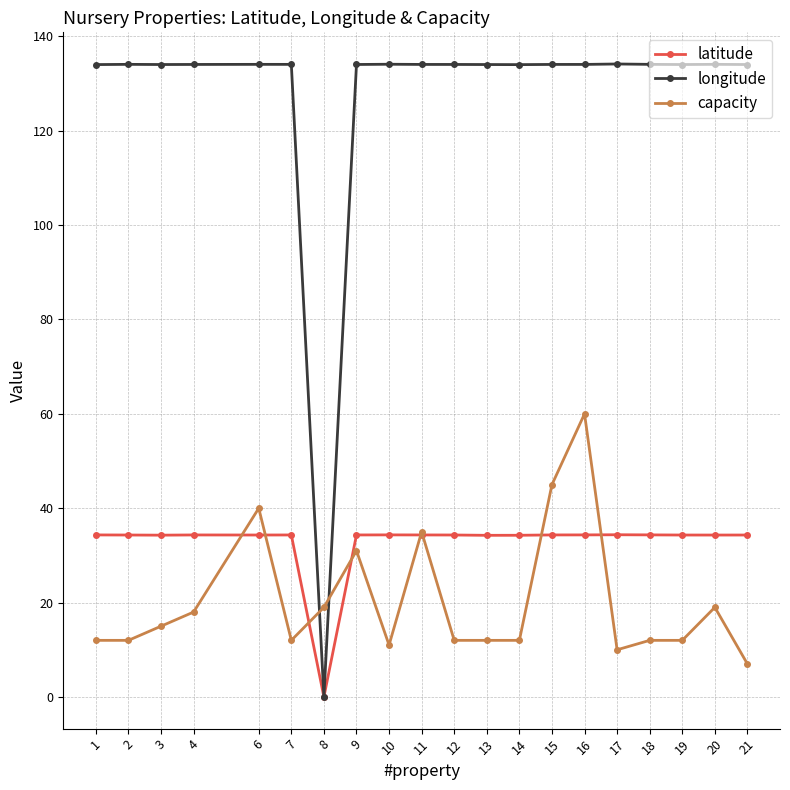

True or false: capacity and longitude cross at least once.

True